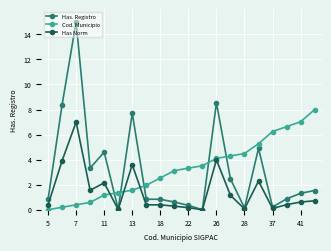

True or false: Has. Registro has more than 1 points higher than both neighbors.

True